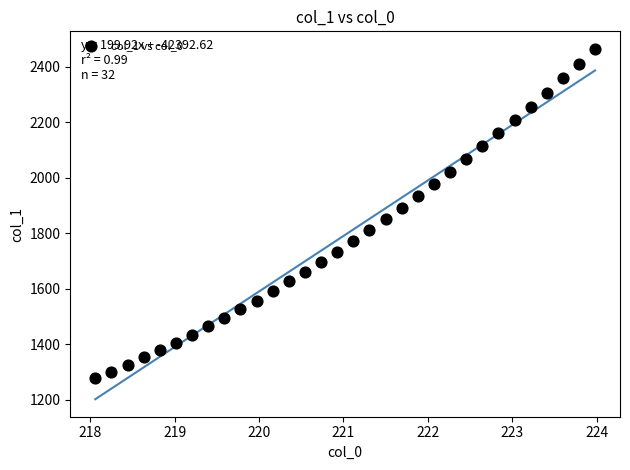

What is the range of Y values (max minus min)?

1186.4